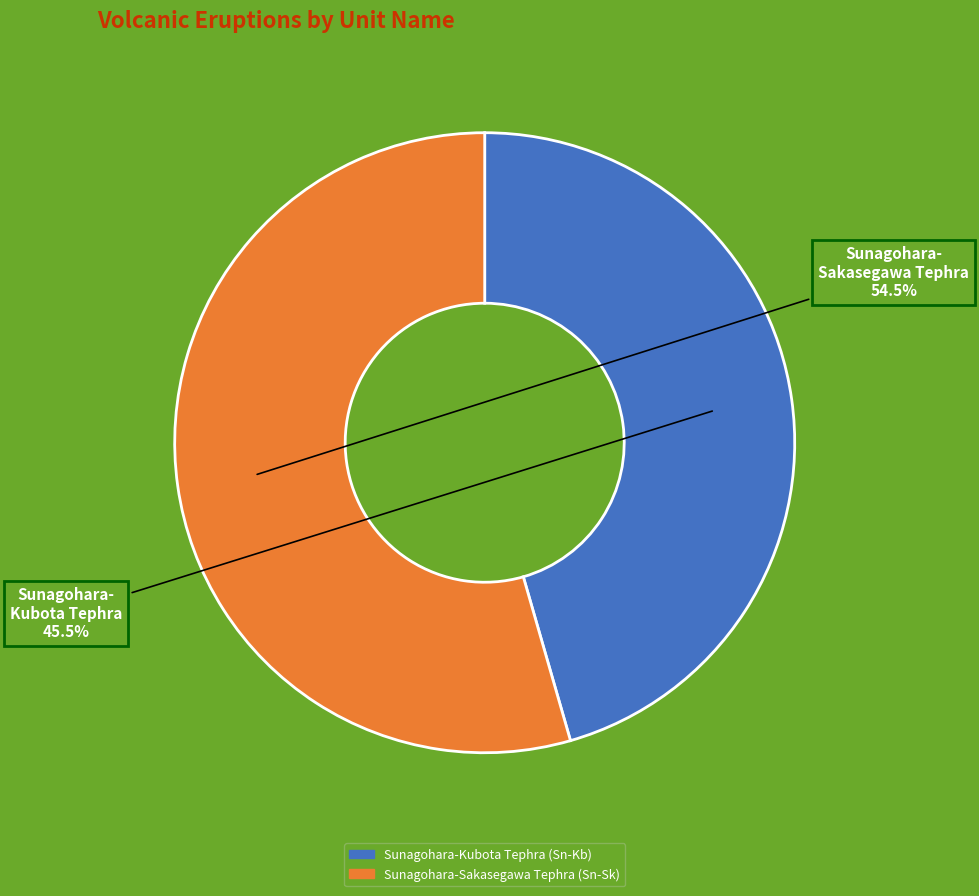

How many slices are in this pie chart?

2